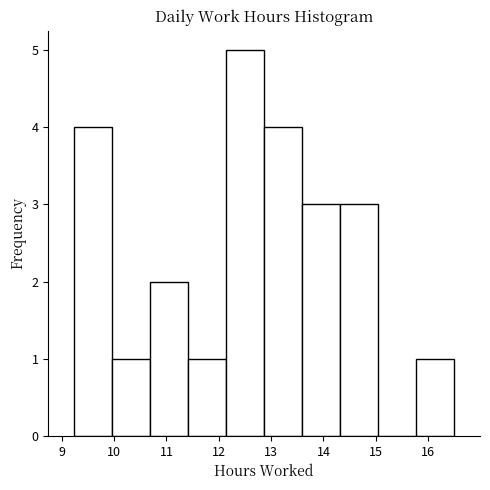

Reading left to right, transcribe this chart: for each bar, give the range it covers on the x-axis and its height. Neither the bar edges nor the heights are printed on the chart, so give them approximately, as read against the axes.

9.2 to 10.0: 4
10.0 to 10.7: 1
10.7 to 11.4: 2
11.4 to 12.1: 1
12.1 to 12.9: 5
12.9 to 13.6: 4
13.6 to 14.3: 3
14.3 to 15.0: 3
15.0 to 15.8: 0
15.8 to 16.5: 1